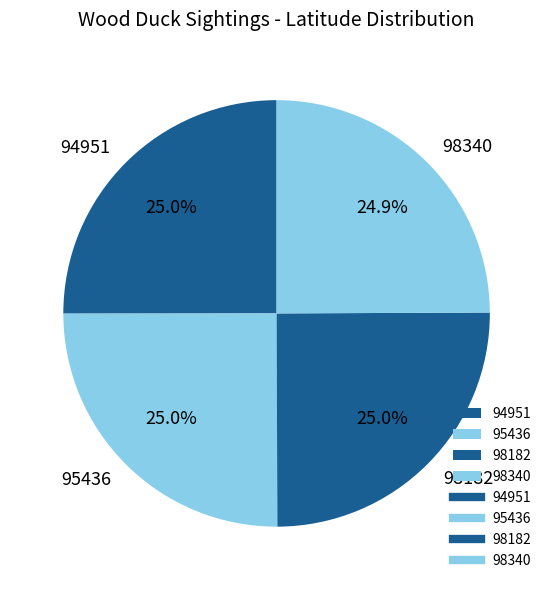

How much of the chart is everything except 98182?

75.0%